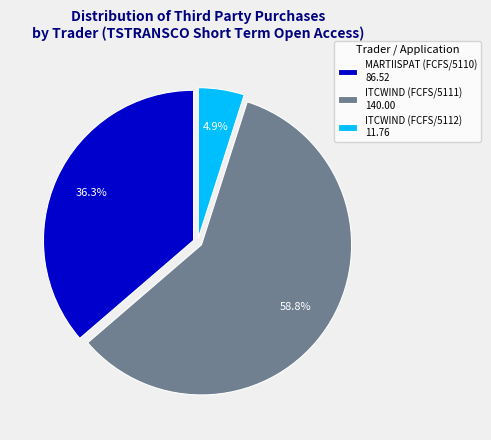

What percentage is NOT represented by MARTIISPAT (FCFS/5110) 86.52?

63.7%